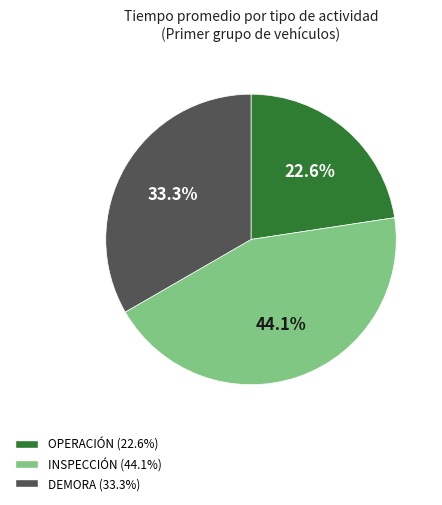

Is there a majority slice in this chart?

No